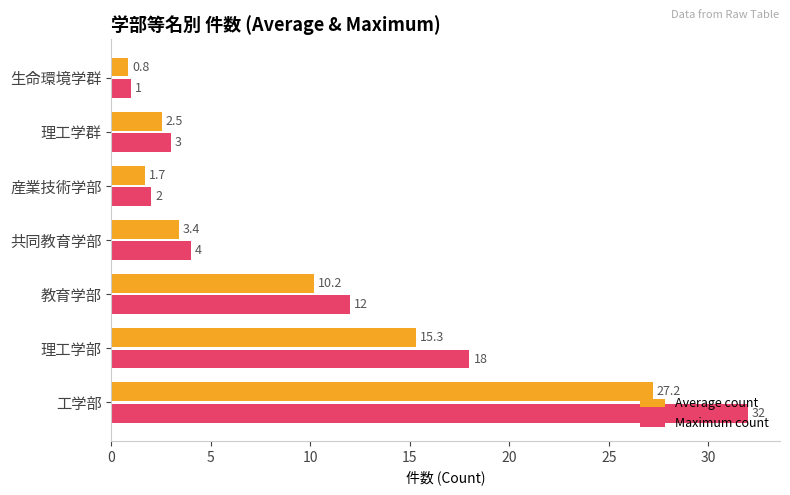

At which label is Maximum count closest to 16?

理工学部